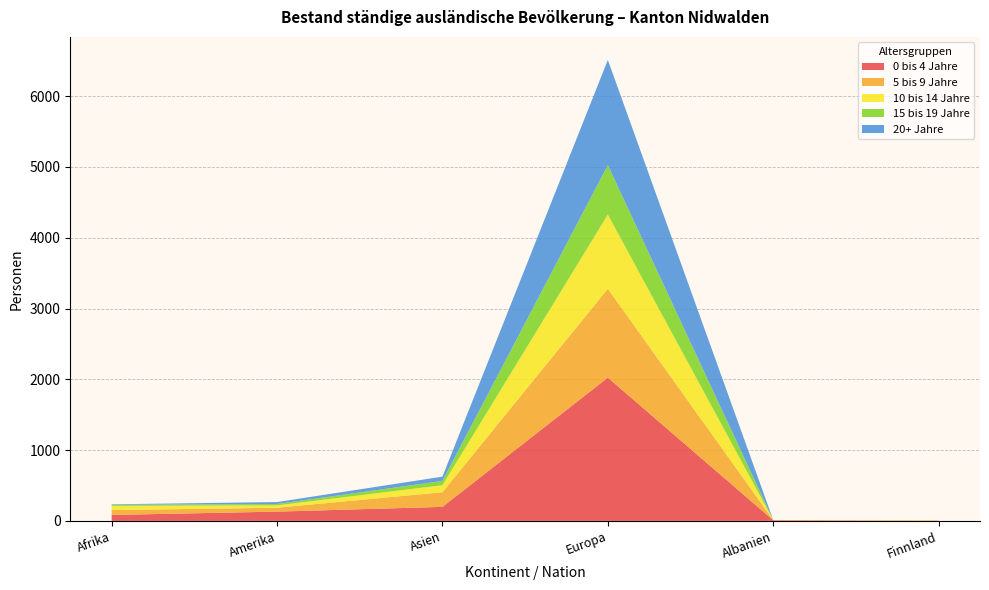

Reading left to right, list all the values displayed in this chart.

0 bis 4 Jahre: Afrika=84	Amerika=131	Asien=198	Europa=2024	Albanien=9	Finnland=1
5 bis 9 Jahre: Afrika=69	Amerika=55	Asien=207	Europa=1256	Albanien=2	Finnland=5
10 bis 14 Jahre: Afrika=59	Amerika=33	Asien=99	Europa=1047	Albanien=1	Finnland=1
15 bis 19 Jahre: Afrika=15	Amerika=20	Asien=61	Europa=699	Albanien=0	Finnland=1
20+ Jahre: Afrika=7	Amerika=27	Asien=60	Europa=1486	Albanien=0	Finnland=0